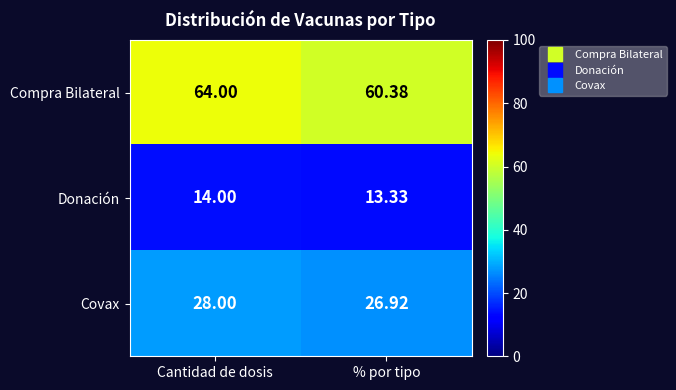

Is the value of Donación at Cantidad de dosis greater than the value of Compra Bilateral at % por tipo?

No